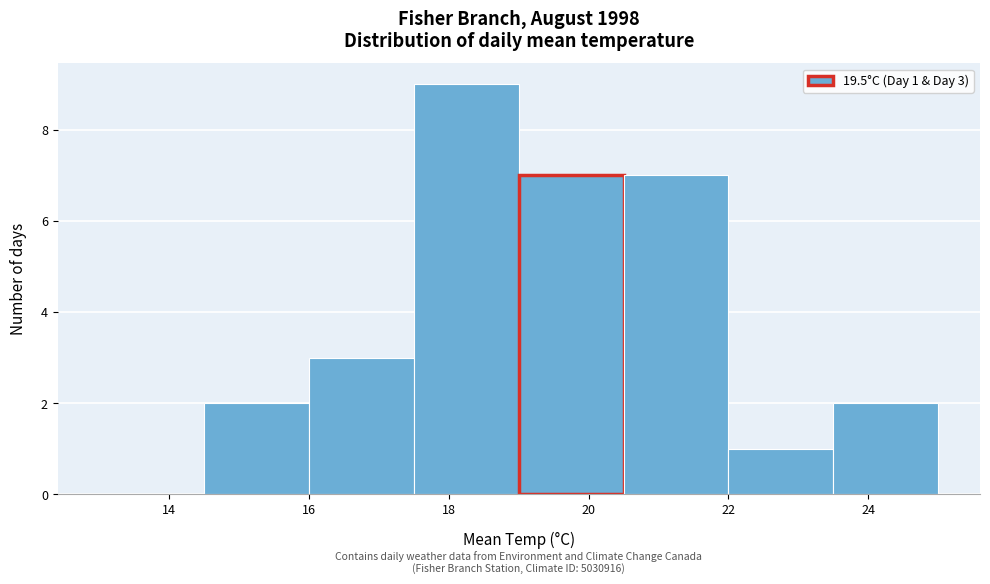

Which range on the x-axis has the tallest bar?

17.5 to 19.0